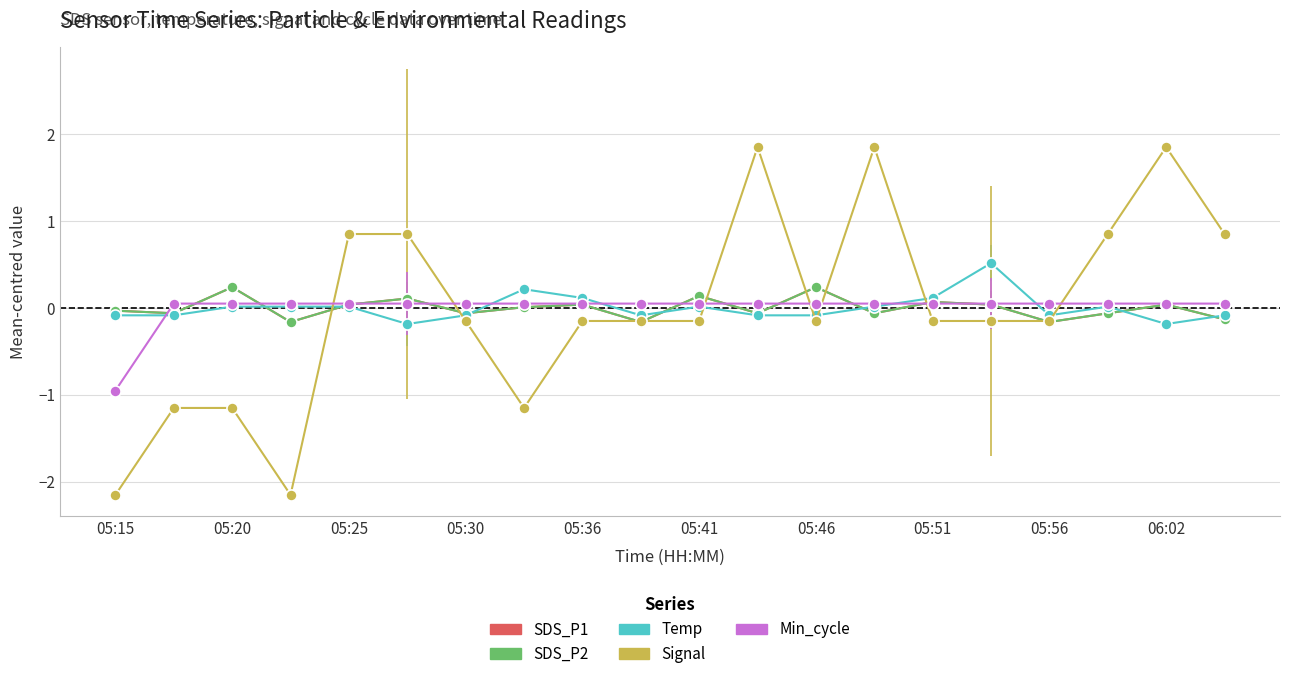

Where is SDS_P1 nearest to the value 0?

05:51